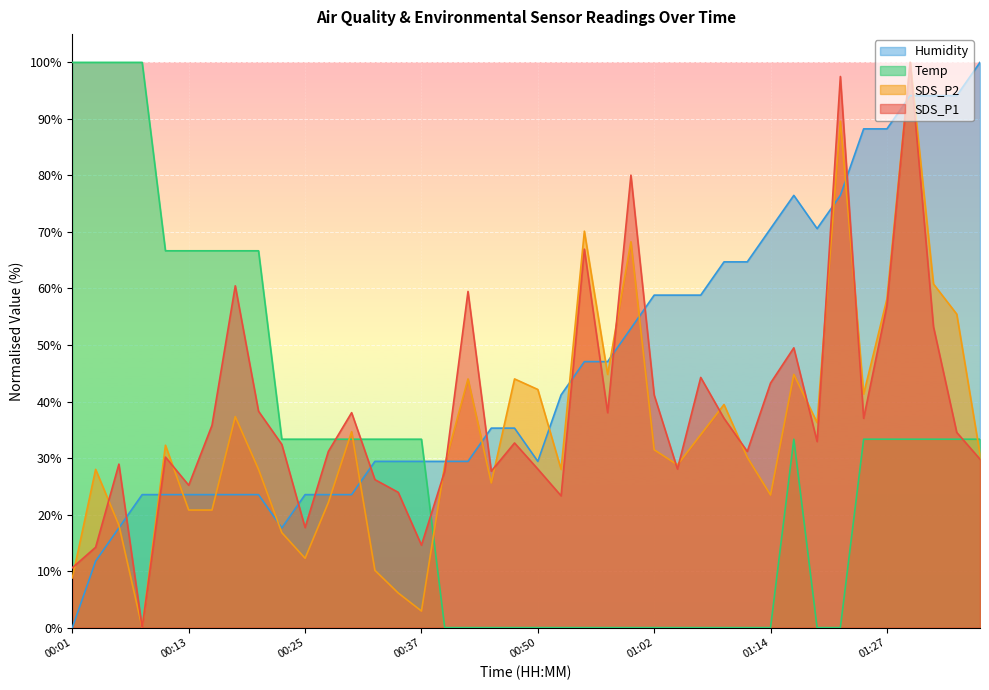

Where do SDS_P2 and Humidity first cross each other?

00:06 and 00:08